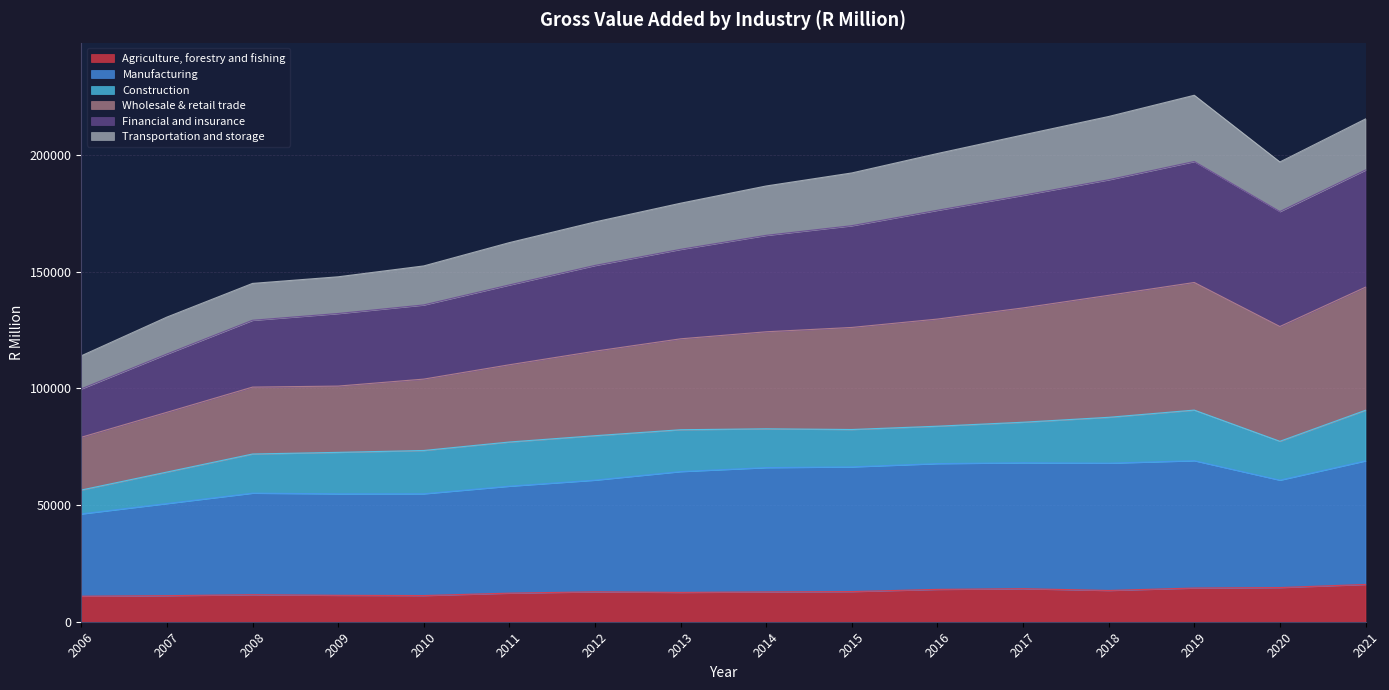

What is the total value across all series at 2014?

186744